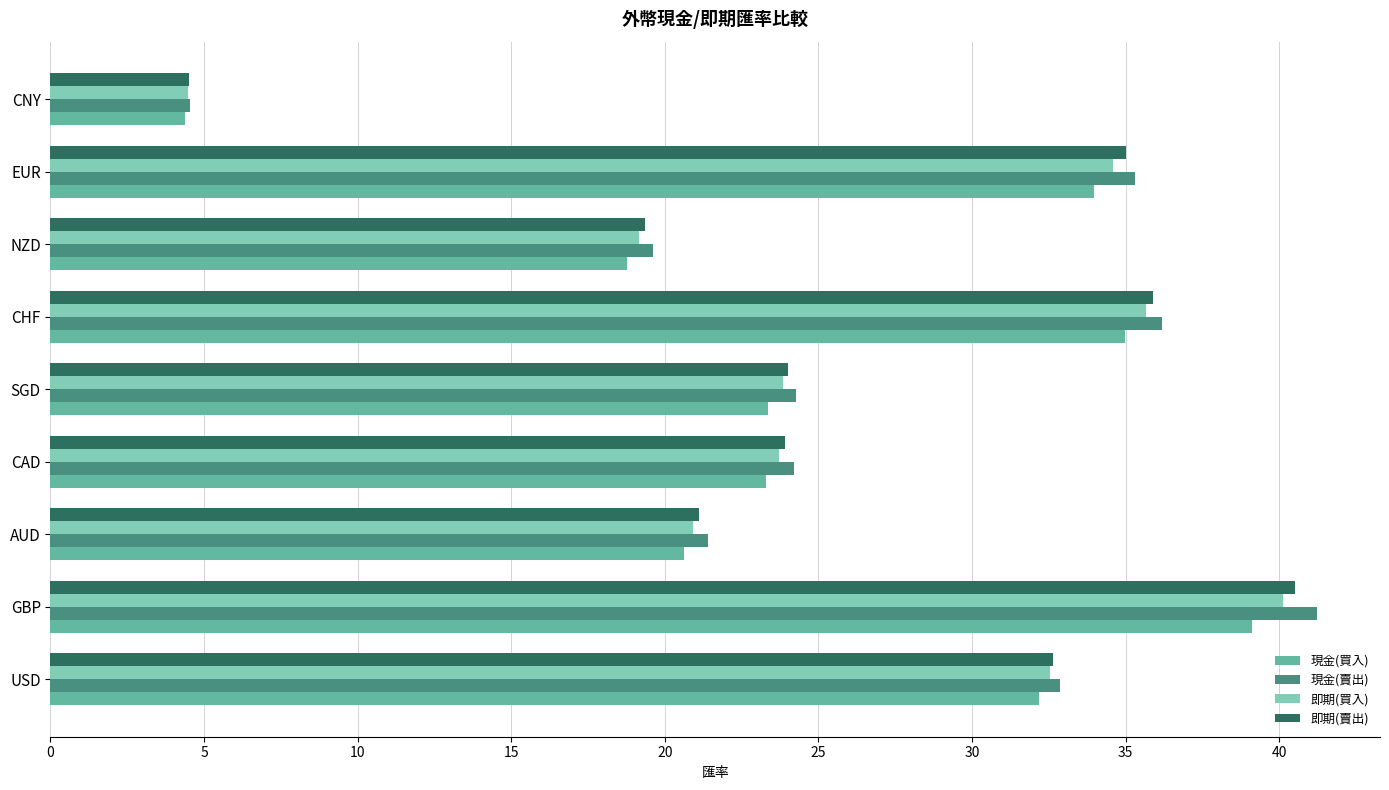

Where is 即期(賣出) nearest to the value 22?

AUD